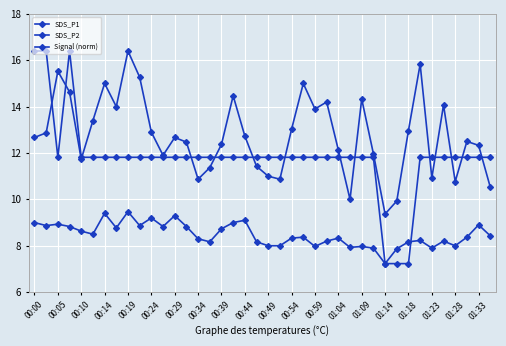

Which series has the largest total across all categories?

SDS_P1